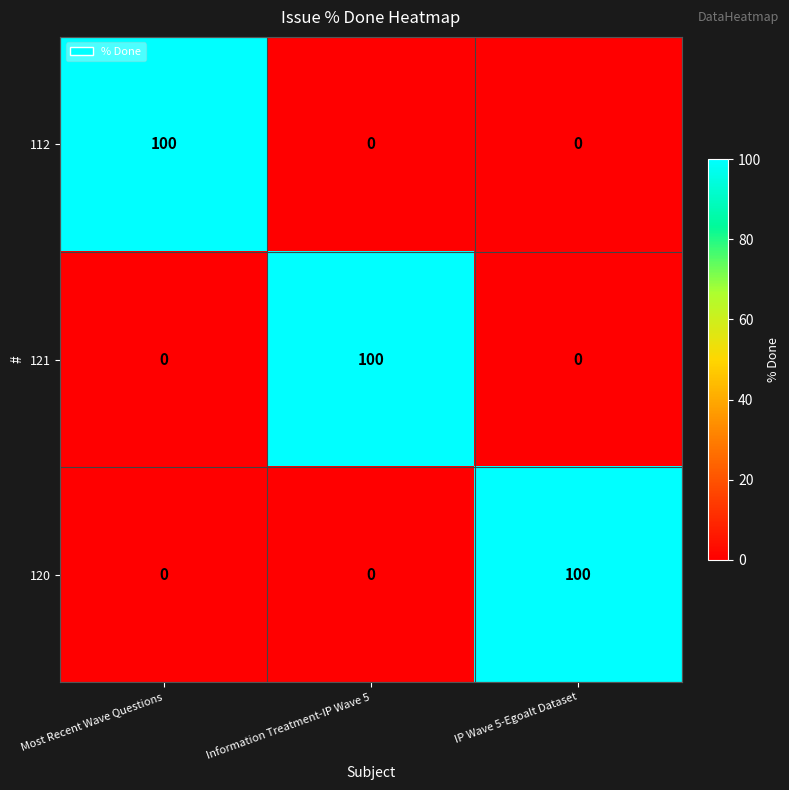

Reading left to right, extract all data points from this chart.

112: 100	0	0
121: 0	100	0
120: 0	0	100